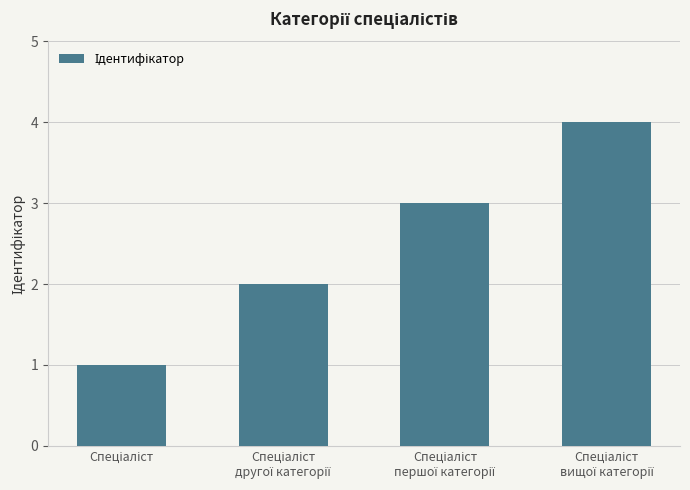

How many categories are shown in the chart?

4